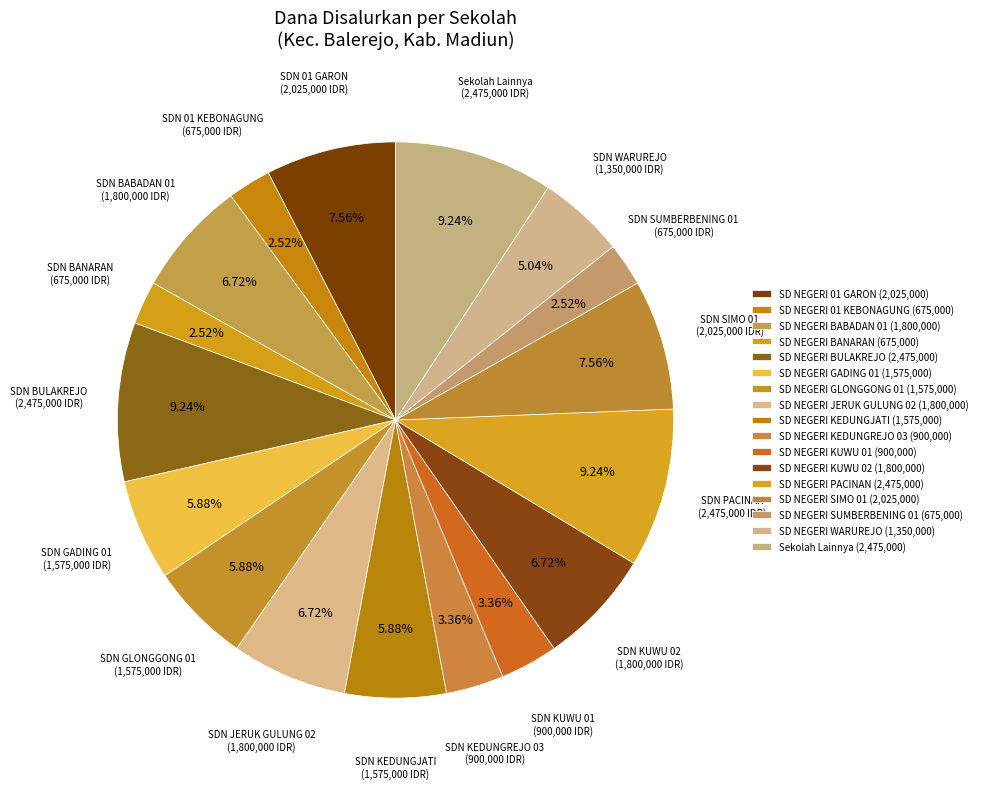

How many segments does this pie chart have?

17